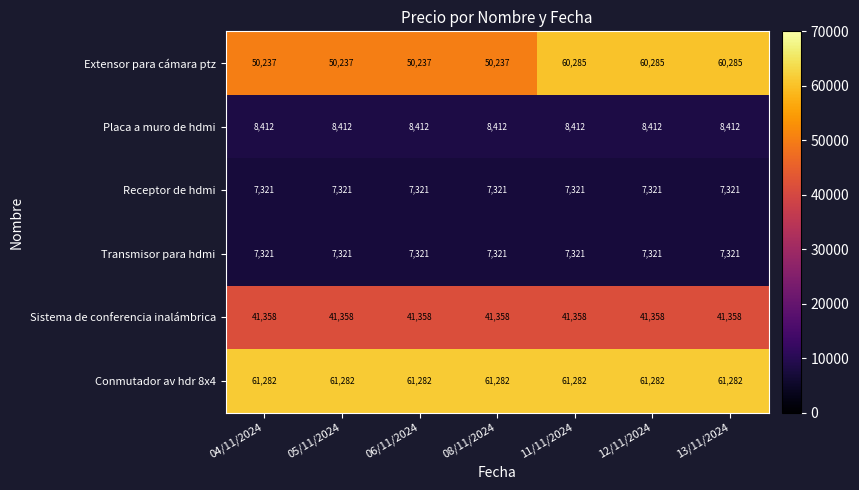

Which series has the largest range (max minus min)?

Extensor para cámara ptz